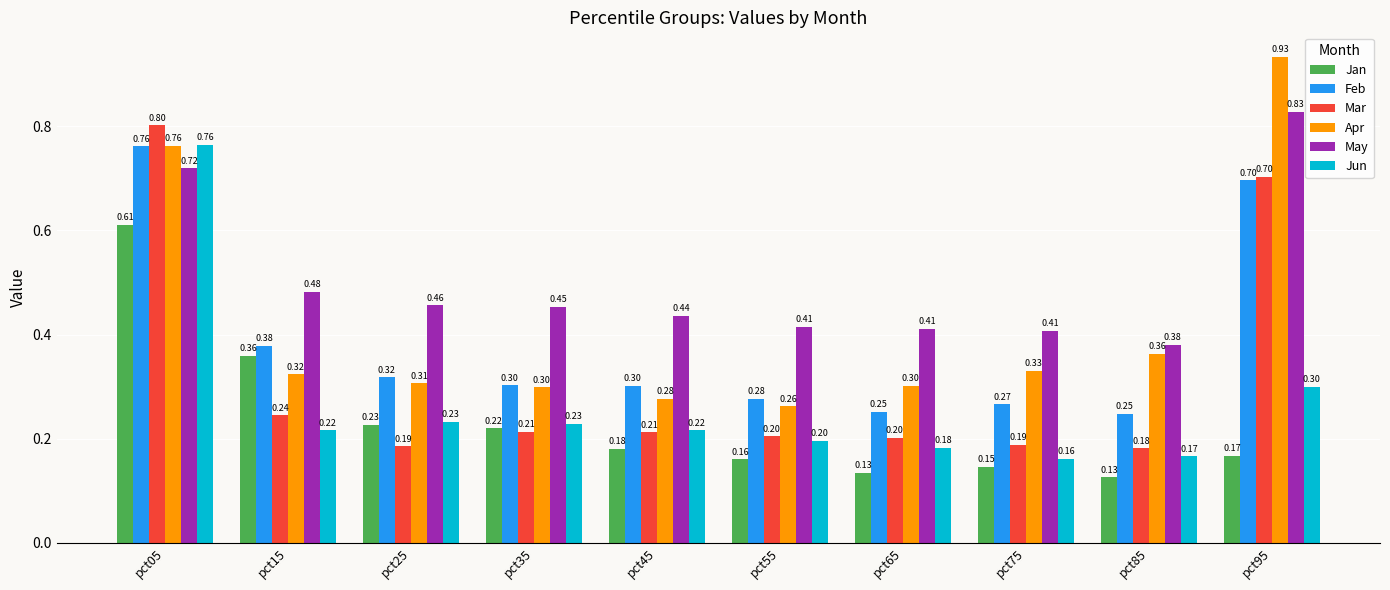

What are all the series names shown in the legend?

Jan, Feb, Mar, Apr, May, Jun